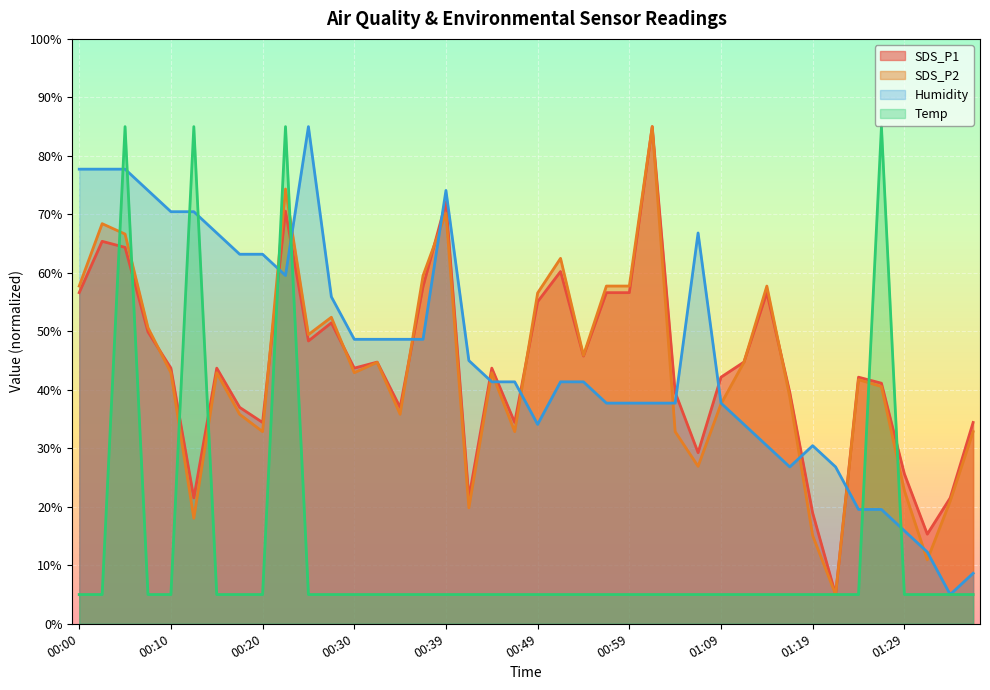

What is the difference between the maximum and minimum values in the SDS_P2 series?

80.0